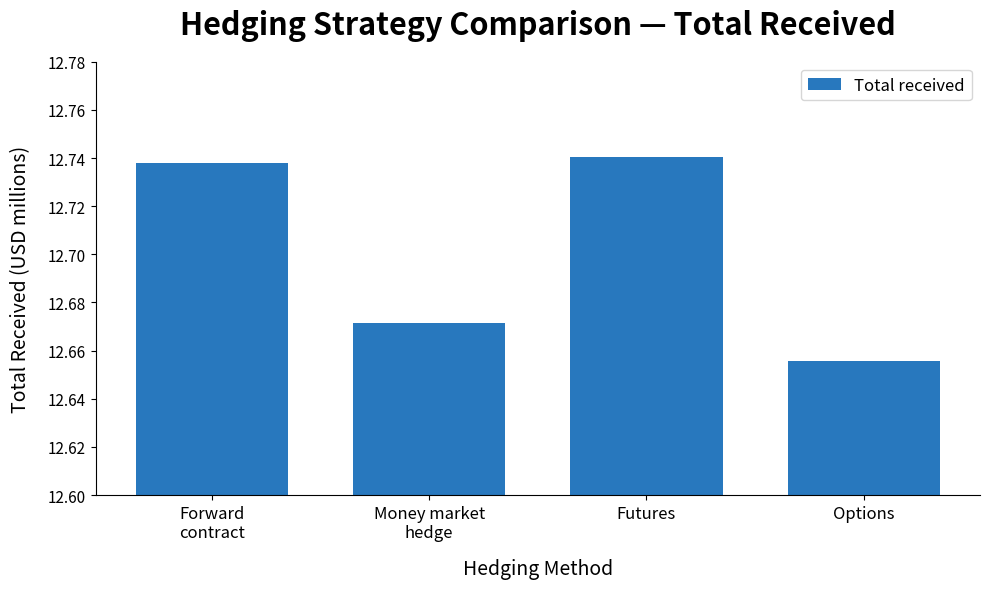

What is the sum of all values?

50.8